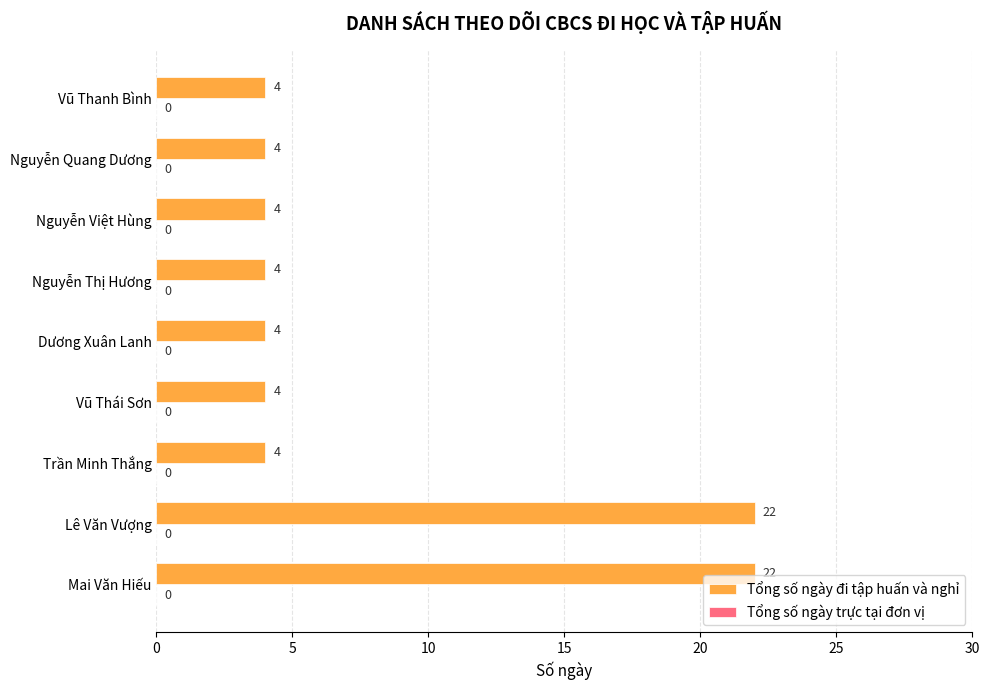

Reading bottom to top, list all the values displayed in this chart.

22	22	4	4	4	4	4	4	4